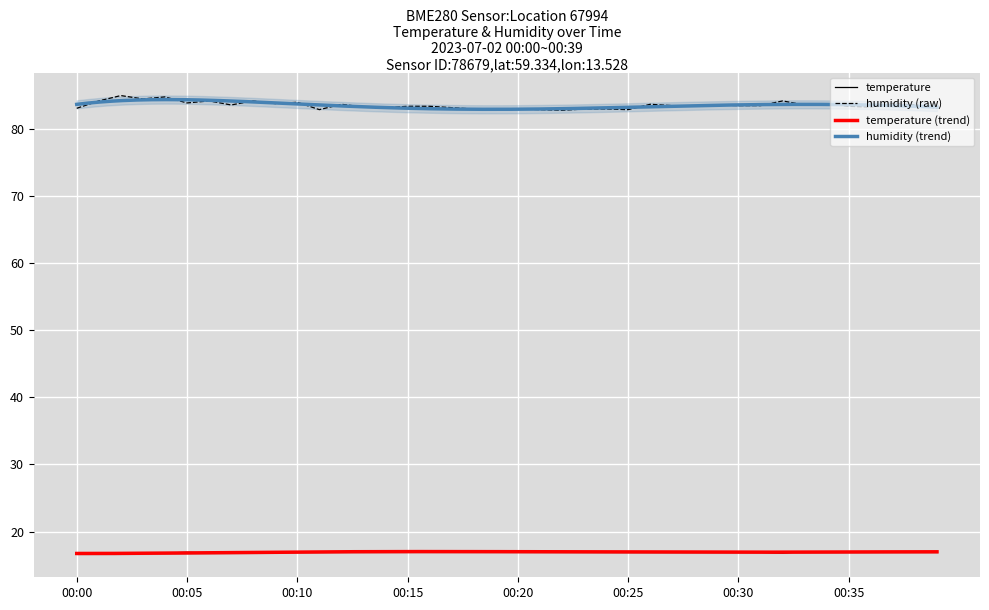

Reading left to right, list all the values displayed in this chart.

temperature: 00:00=16.8	00:01=16.7	00:02=16.6	00:03=16.8	00:04=16.8	00:05=16.9	00:06=16.8	00:07=16.9	00:08=16.9	00:09=16.9	00:10=16.9	00:11=17.0	00:12=17.0	00:13=17.0	00:14=17.0	00:15=17.0	00:16=17.0	00:17=17.0	00:18=17.0	00:19=17.0	00:20=17.0	00:21=17.0	00:22=17.0	00:23=16.9	00:24=17.0	00:25=16.9	00:26=16.9	00:27=17.0	00:28=16.9	00:29=16.9	00:30=17.0	00:31=16.9	00:32=16.8	00:33=17.0	00:34=17.0	00:35=17.0	00:36=16.9	00:37=16.9	00:38=17.0	00:39=17.0
humidity: 00:00=83.1	00:01=84.2	00:02=85.0	00:03=84.5	00:04=84.8	00:05=83.9	00:06=84.2	00:07=83.6	00:08=84.2	00:09=83.8	00:10=84.0	00:11=82.9	00:12=83.7	00:13=83.3	00:14=83.2	00:15=83.4	00:16=83.4	00:17=83.2	00:18=83.0	00:19=83.0	00:20=83.0	00:21=82.9	00:22=82.8	00:23=83.0	00:24=83.0	00:25=82.9	00:26=83.7	00:27=83.5	00:28=83.4	00:29=83.6	00:30=83.5	00:31=83.5	00:32=84.2	00:33=83.6	00:34=83.8	00:35=83.4	00:36=83.3	00:37=83.8	00:38=83.6	00:39=83.1